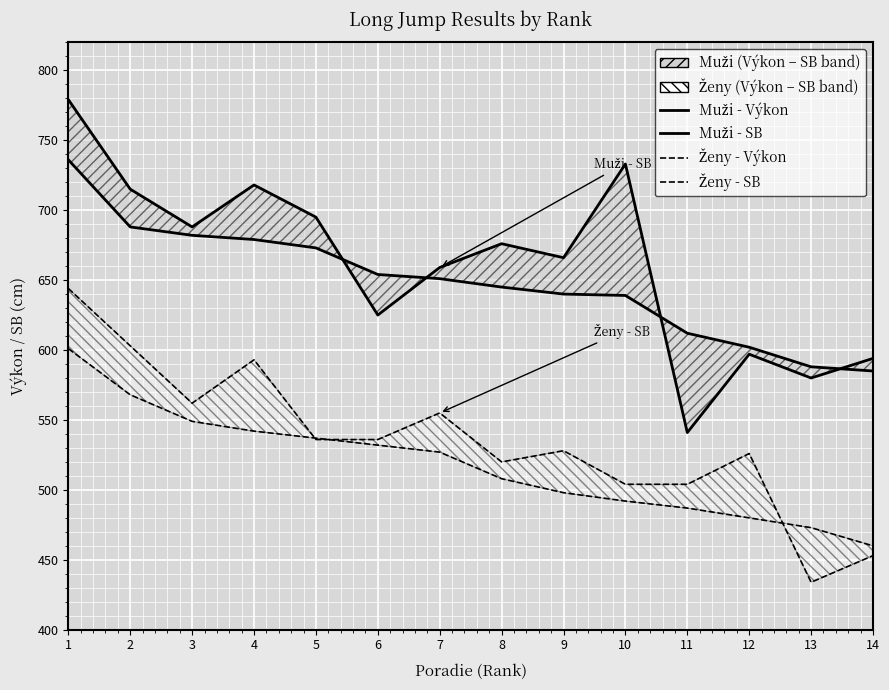

At which label is Muži - SB closest to 660?

7